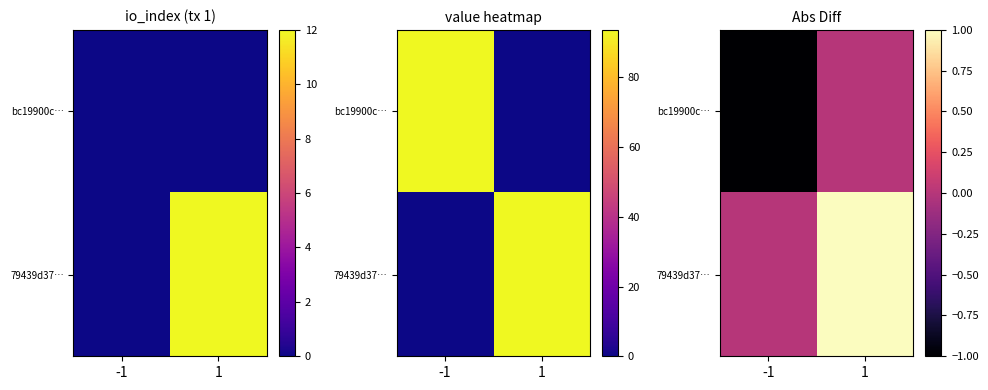

Is the value of 79439d37… at -1 greater than the value of bc19900c… at 1?

No